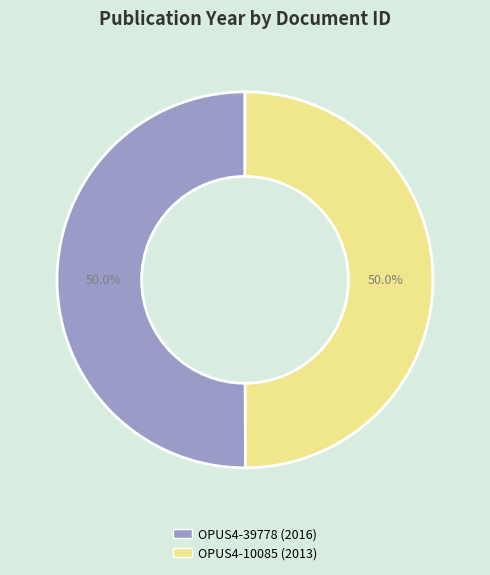

What is the ratio of the value at OPUS4-10085 to the value at OPUS4-39778?

1.0